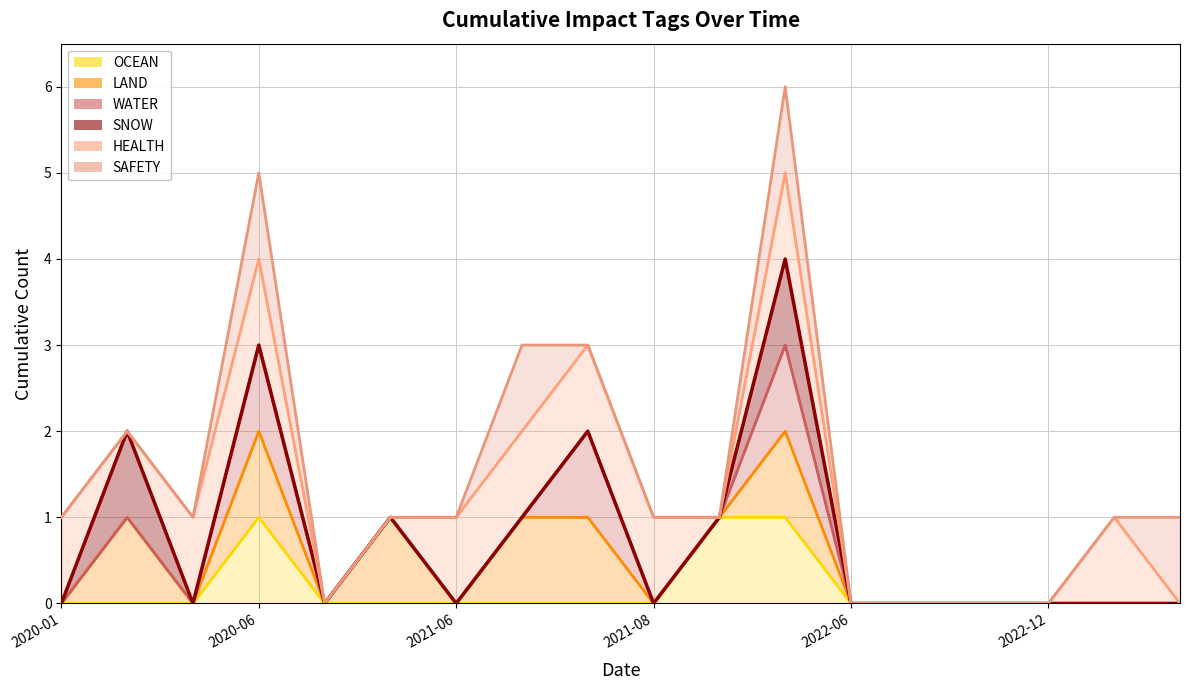

Count the OCEAN values in the range 0 to 1.

18